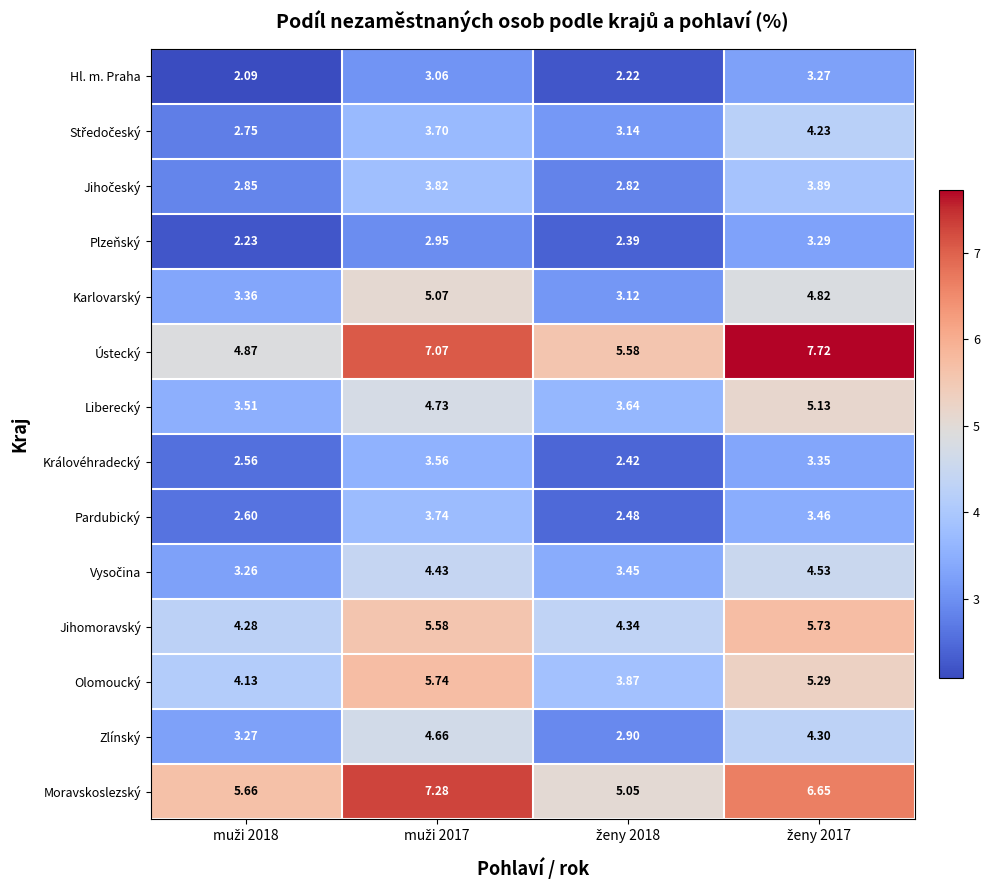

How many data points does each series have?

4